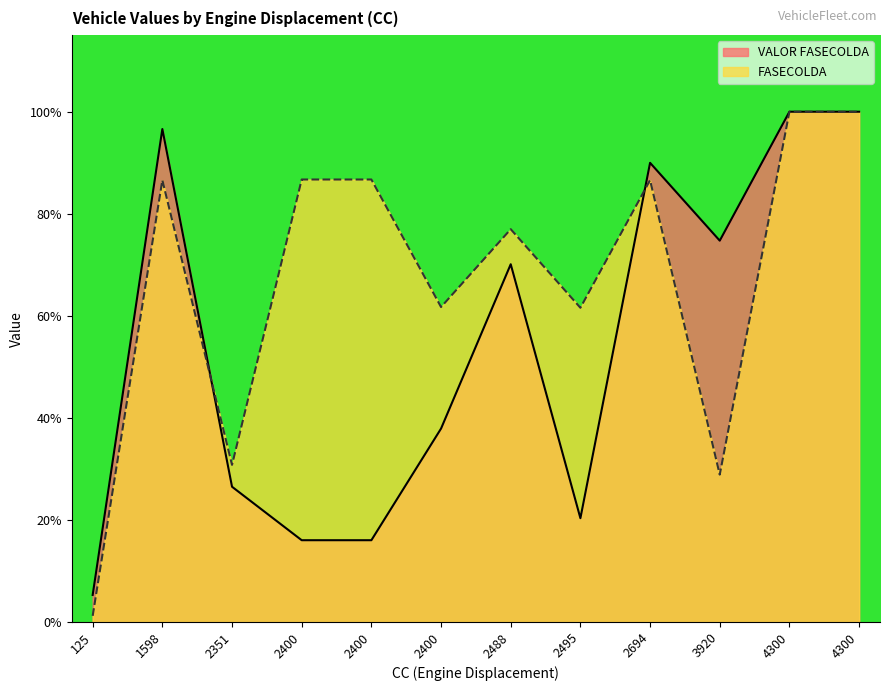

Is the value of VALOR FASECOLDA at 125 greater than the value of FASECOLDA at 2400?

No